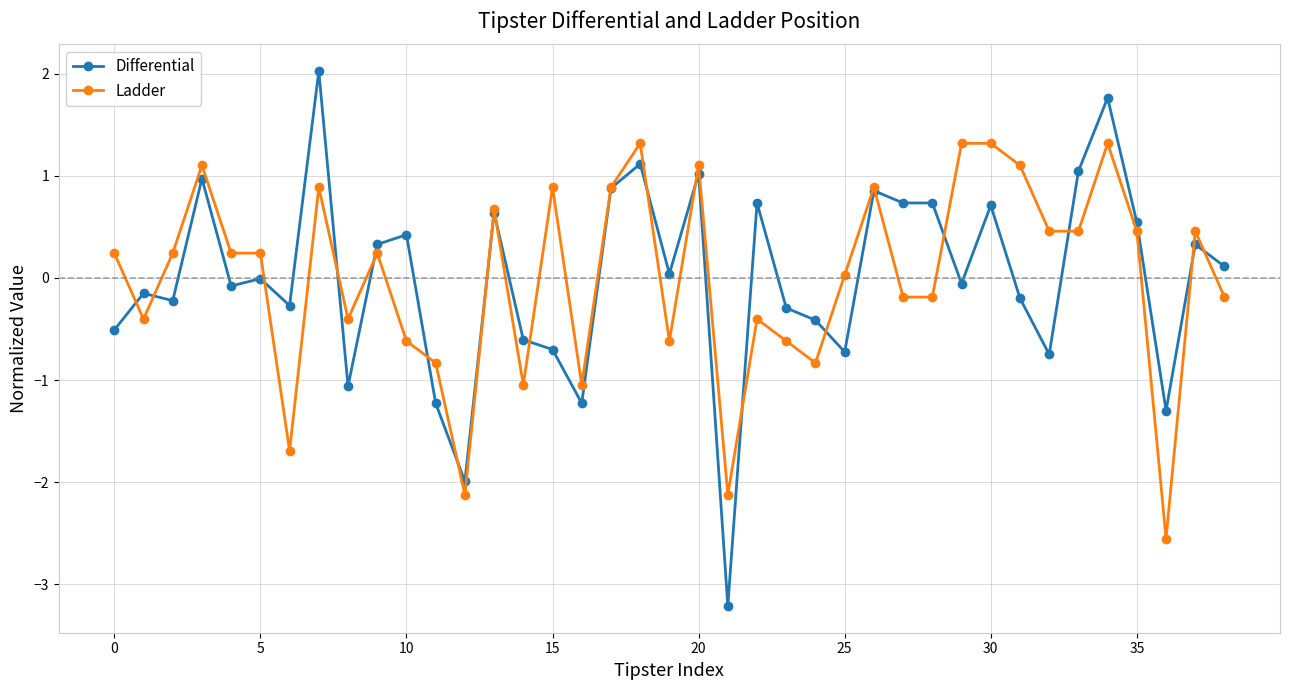

List the series in order of their peak value, lowest first.

Ladder, Differential